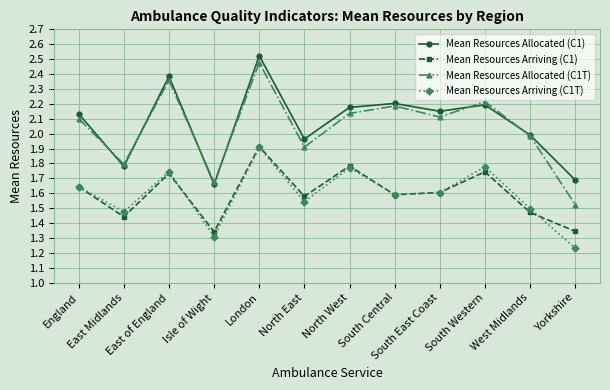

What is the sum of the Mean Resources Arriving (C1T) values at England and Yorkshire?

2.9